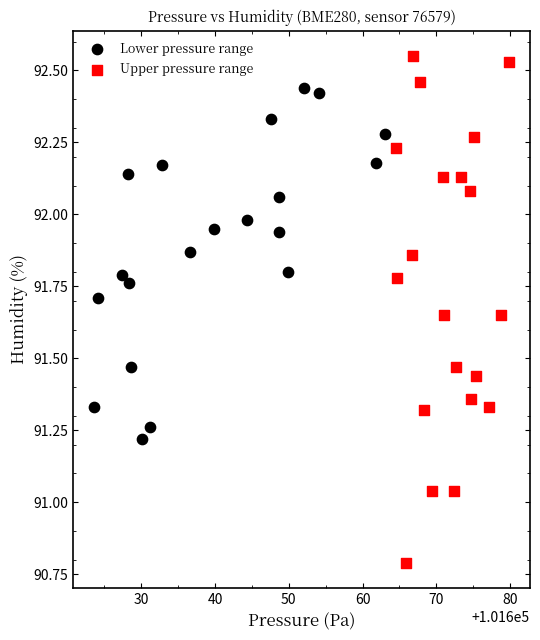

Which series contains the highest Y value?

Upper pressure range